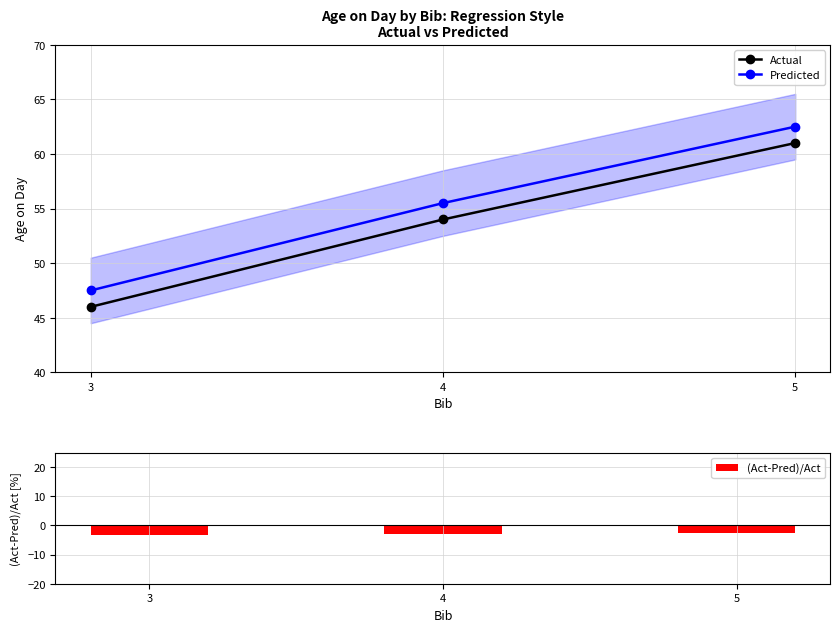

At which label is (Act-Pred)/Act closest to -2?

5